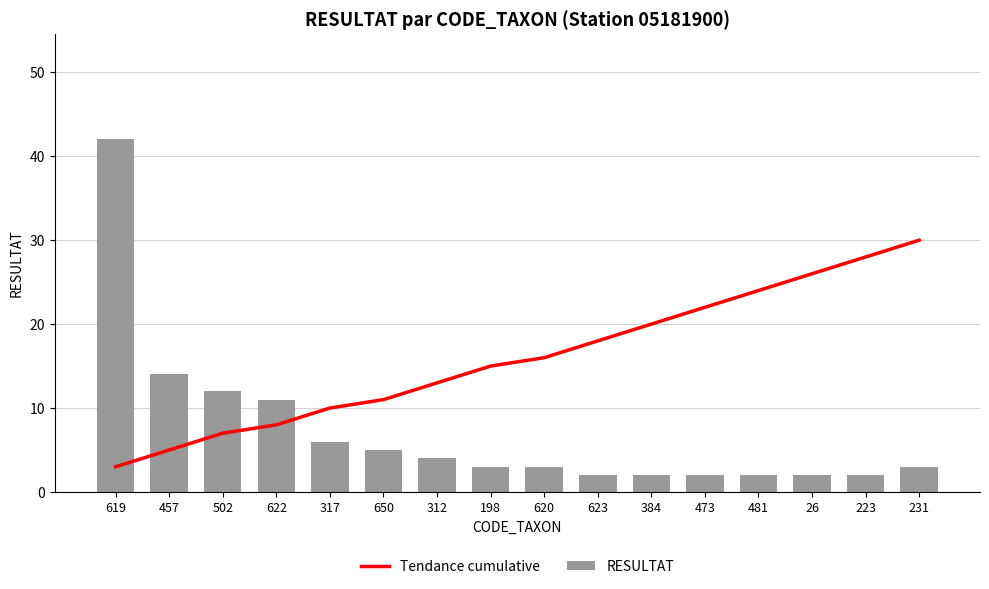

What is the average value of the Tendance cumulative series?

16